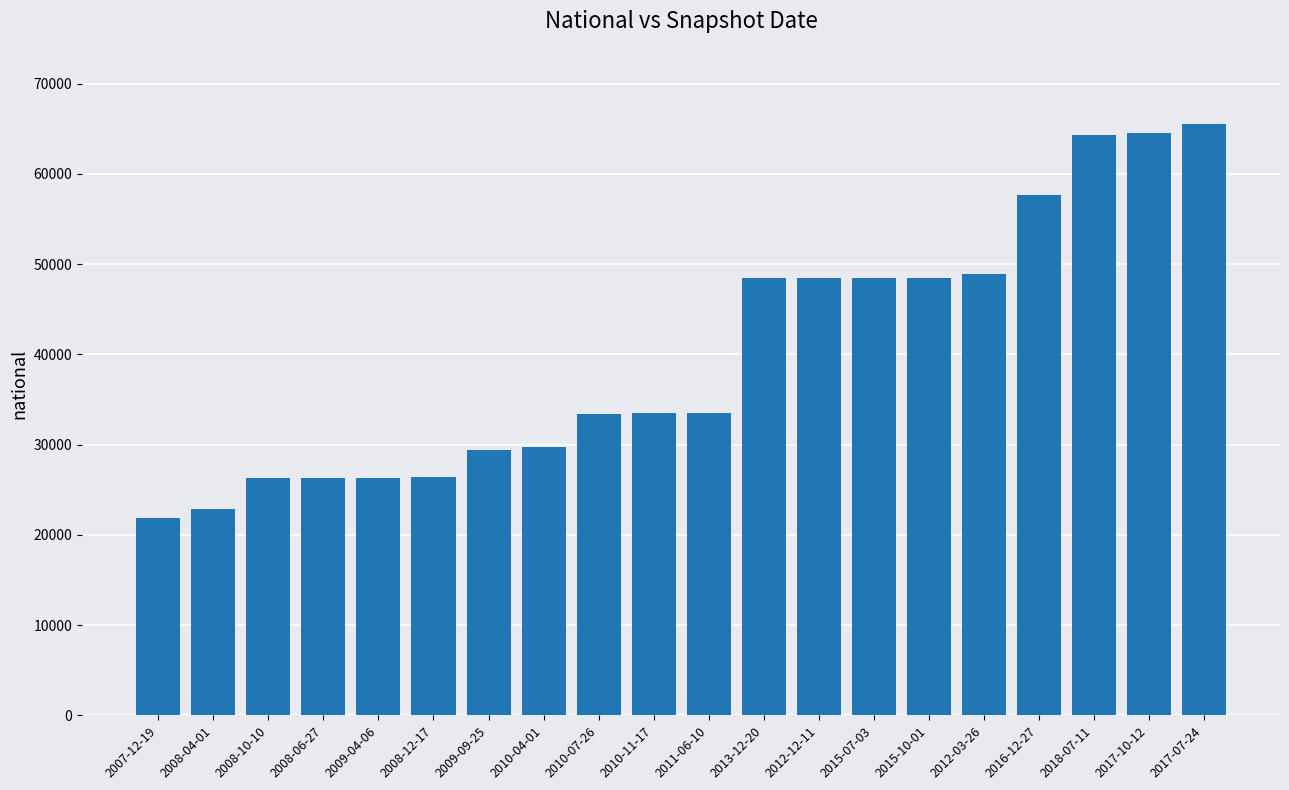

What is the value of the 2nd bar from the left?

22916